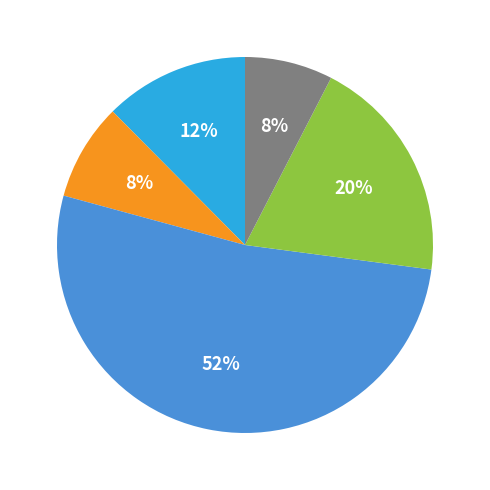

To the nearest percent, what is the average slice percentage?

20%